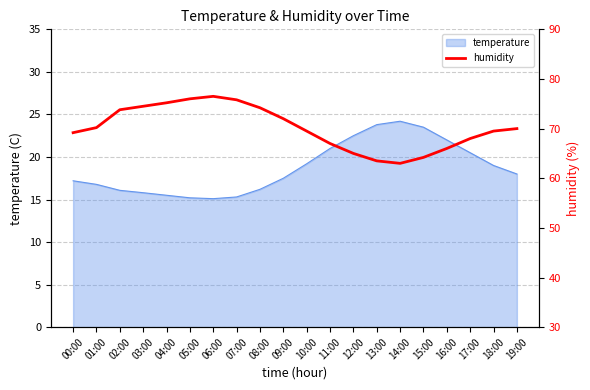

How many lines are shown in the chart?

1